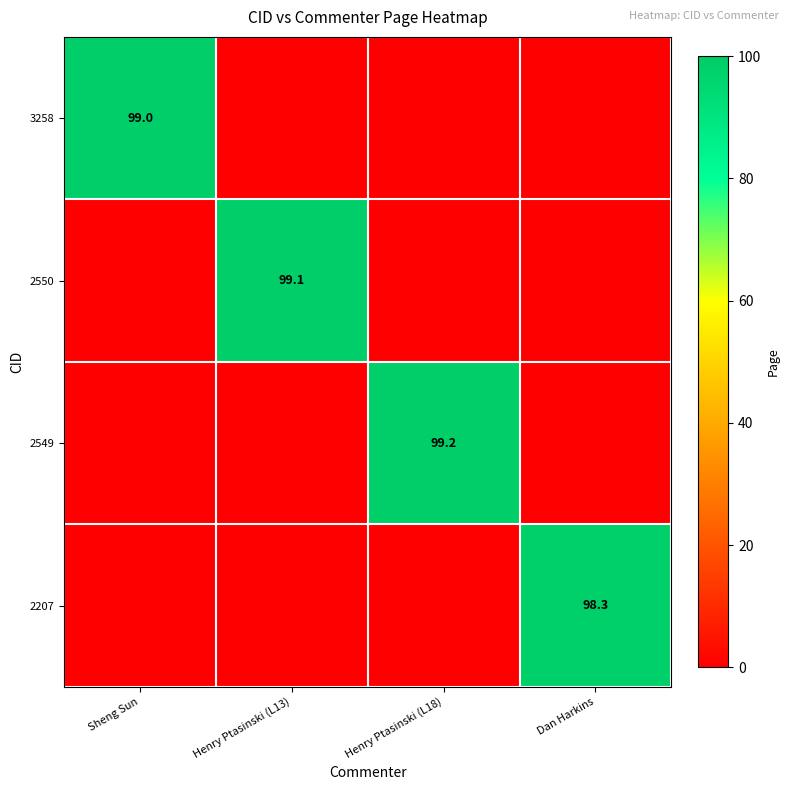

Count the number of categories in the chart.

4